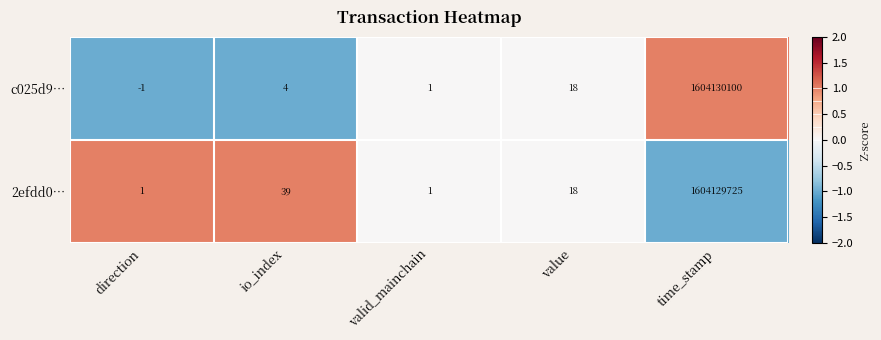

List the series in order of their overall mean, lowest first.

2efdd0…, c025d9…